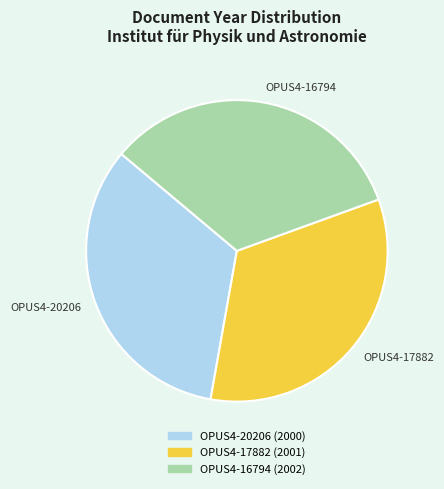

What is the ratio of the value at OPUS4-20206 to the value at OPUS4-17882?

1.0